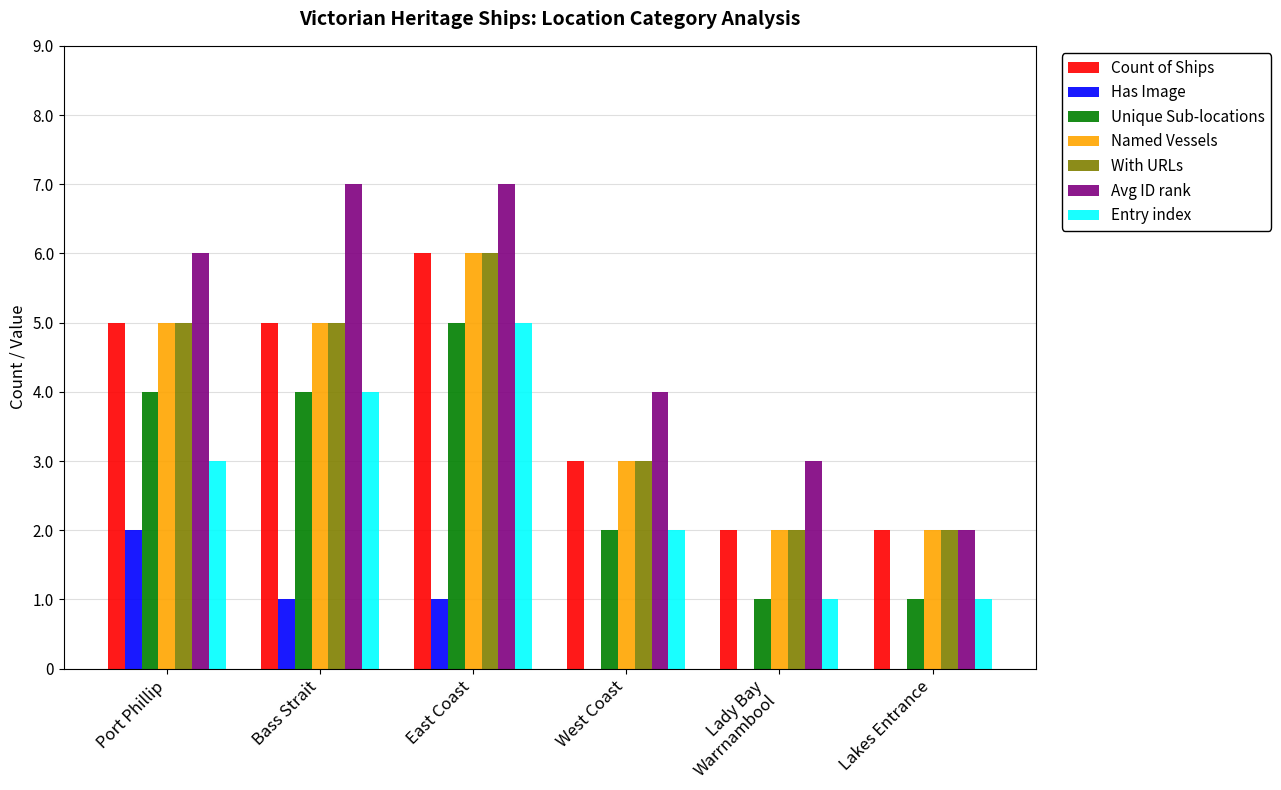

True or false: Avg ID rank has a value of 10 at Port Phillip.

False